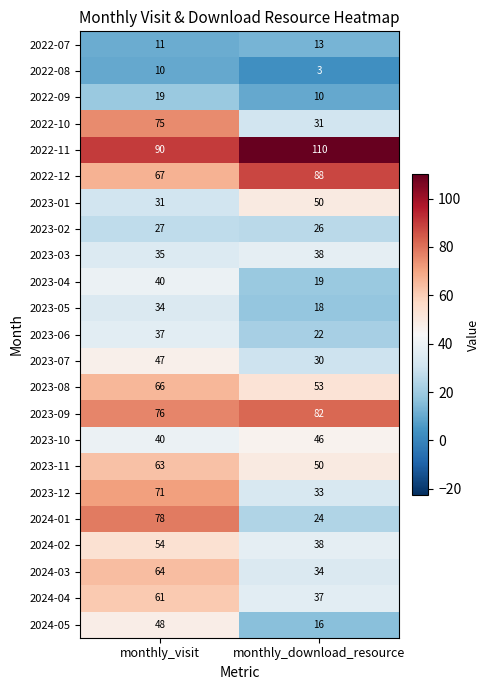

Between monthly_visit and monthly_download_resource, which series saw the biggest shift?

2024-01